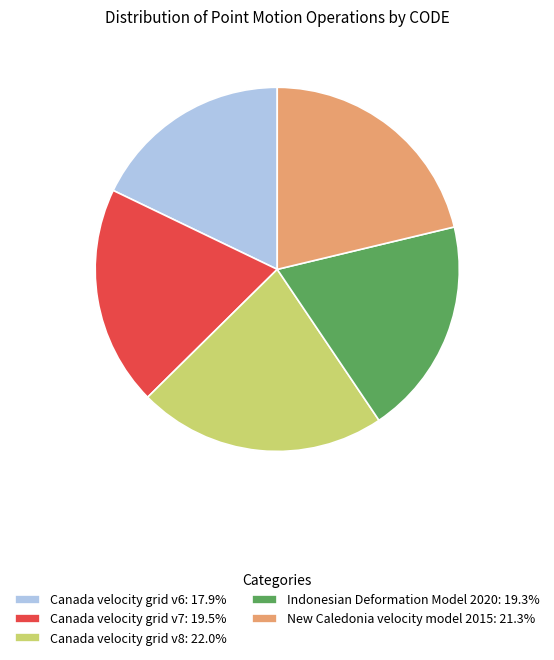

True or false: Indonesian Deformation Model 2020 accounts for 19% of the total.

True